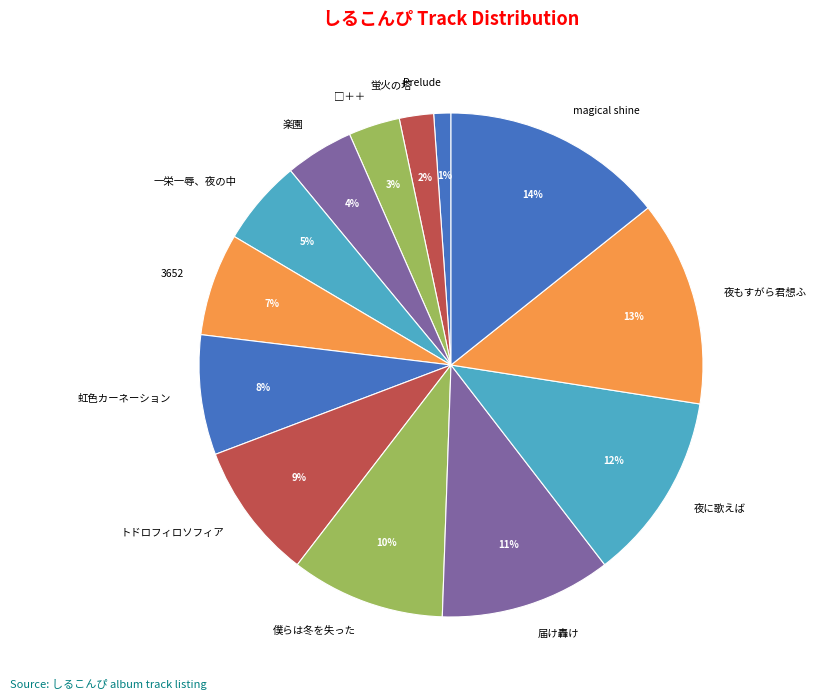

What is the ratio of the value at トドロフィロソフィア to the value at magical shine?

0.6